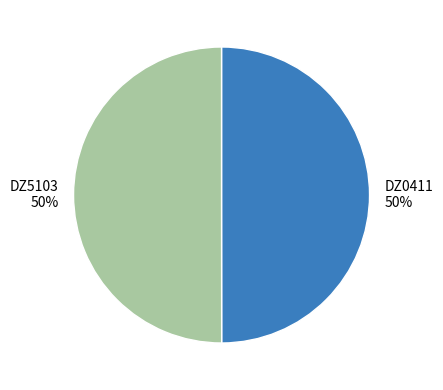

What percentage is the DZ5103 slice, to the nearest percent?

50%